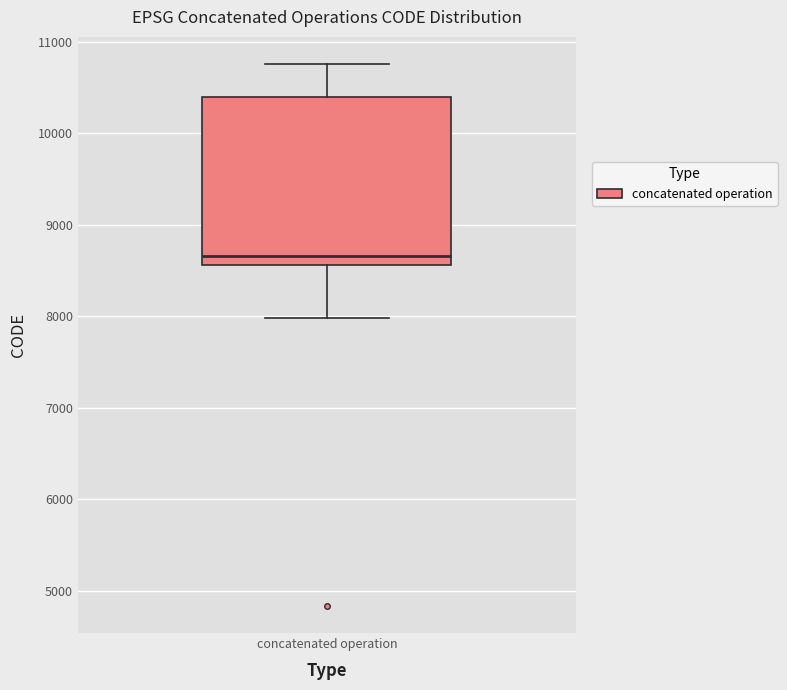

Transcribe this box plot: give where the median line is, the range the box spans, and where the two whiskers end, as read against the y-axis. The values are not printed on the chart, so give them approximately, as read against the axis.

median 8700, box 8600 to 10400, whiskers 8000 to 10800